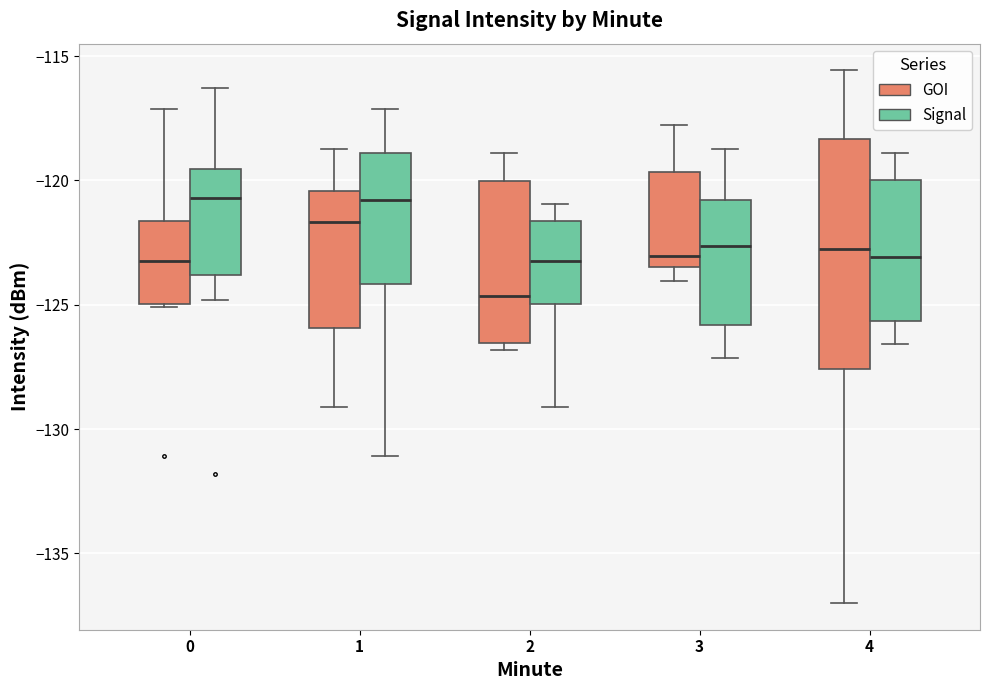

Reading left to right, transcribe this box plot: for each box, give where its median line is, the range the box spans, and where its two whiskers end, as read against the y-axis. The values are not printed on the chart, so give them approximately, as read against the axis.

0 (GOI): median -123.0, box -125.0 to -121.5, whiskers -125.0 to -117.0
0 (Signal): median -120.5, box -124.0 to -119.5, whiskers -125.0 to -116.5
1 (GOI): median -121.5, box -126.0 to -120.5, whiskers -129.0 to -118.5
1 (Signal): median -121.0, box -124.0 to -119.0, whiskers -131.0 to -117.0
2 (GOI): median -124.5, box -126.5 to -120.0, whiskers -127.0 to -119.0
2 (Signal): median -123.0, box -125.0 to -121.5, whiskers -129.0 to -121.0
3 (GOI): median -123.0, box -123.5 to -119.5, whiskers -124.0 to -118.0
3 (Signal): median -122.5, box -126.0 to -121.0, whiskers -127.0 to -118.5
4 (GOI): median -123.0, box -127.5 to -118.5, whiskers -137.0 to -115.5
4 (Signal): median -123.0, box -125.5 to -120.0, whiskers -126.5 to -119.0